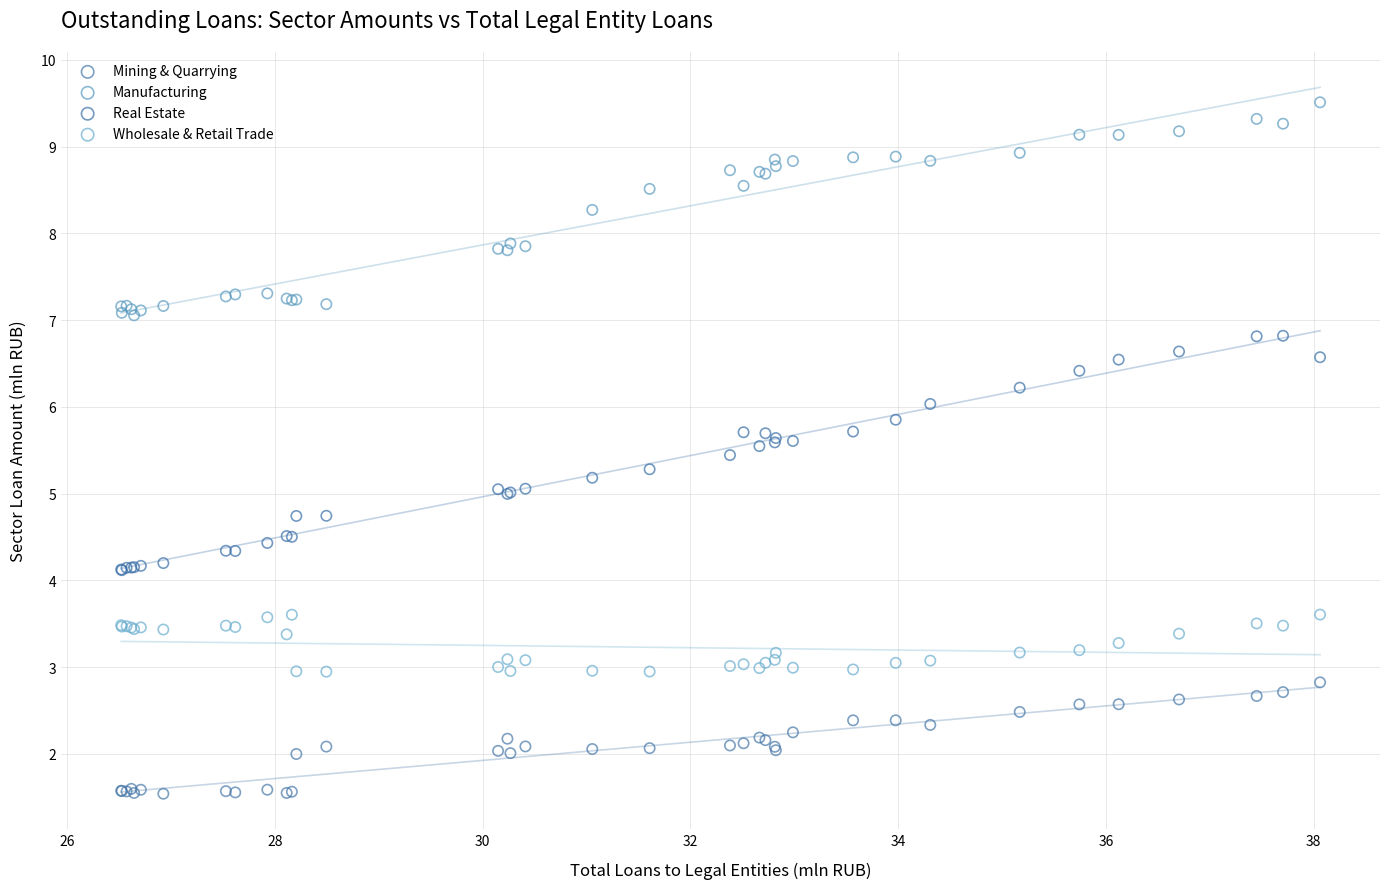

Which series contains the highest Y value?

Manufacturing